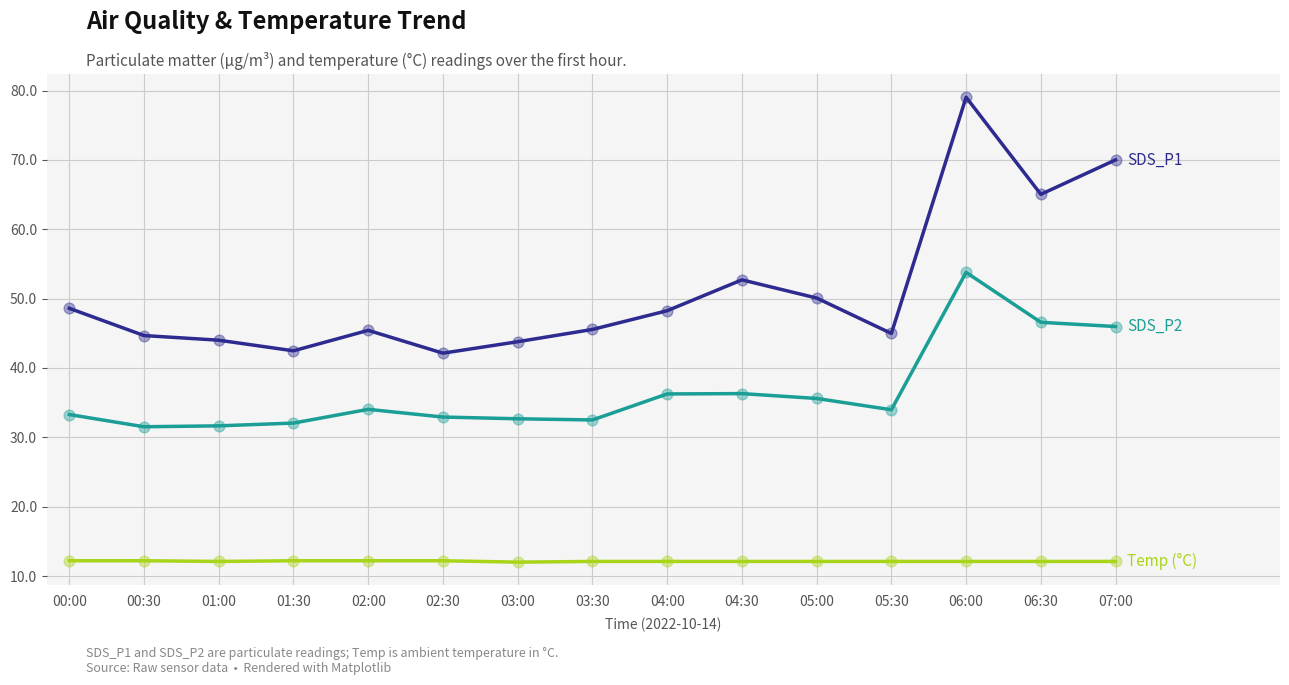

What is the difference between the highest and lowest values at 04:30?

40.6